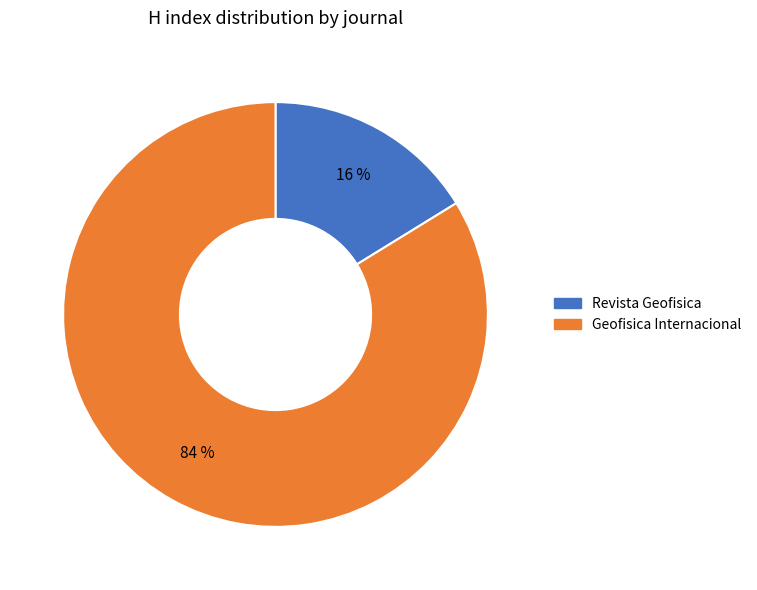

Which slice is the largest?

Geofisica Internacional